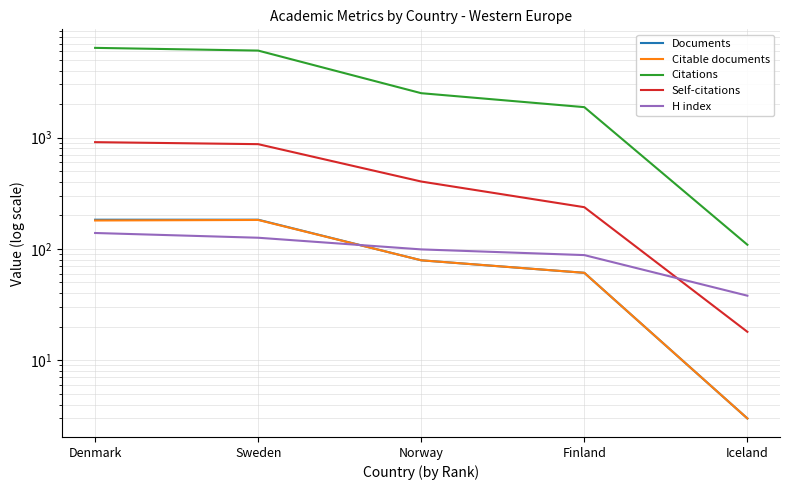

What is the lowest value of the Documents series?

3